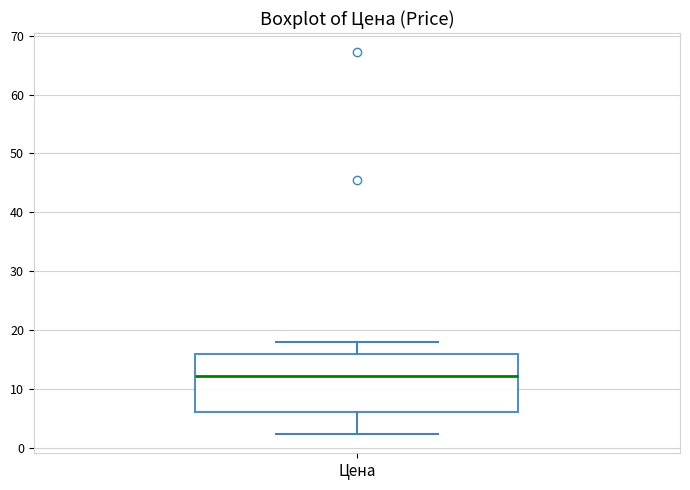

Where does the upper whisker of the box for Цена end on the y-axis? The values are not printed on the chart, so give them approximately, as read against the axis.

18